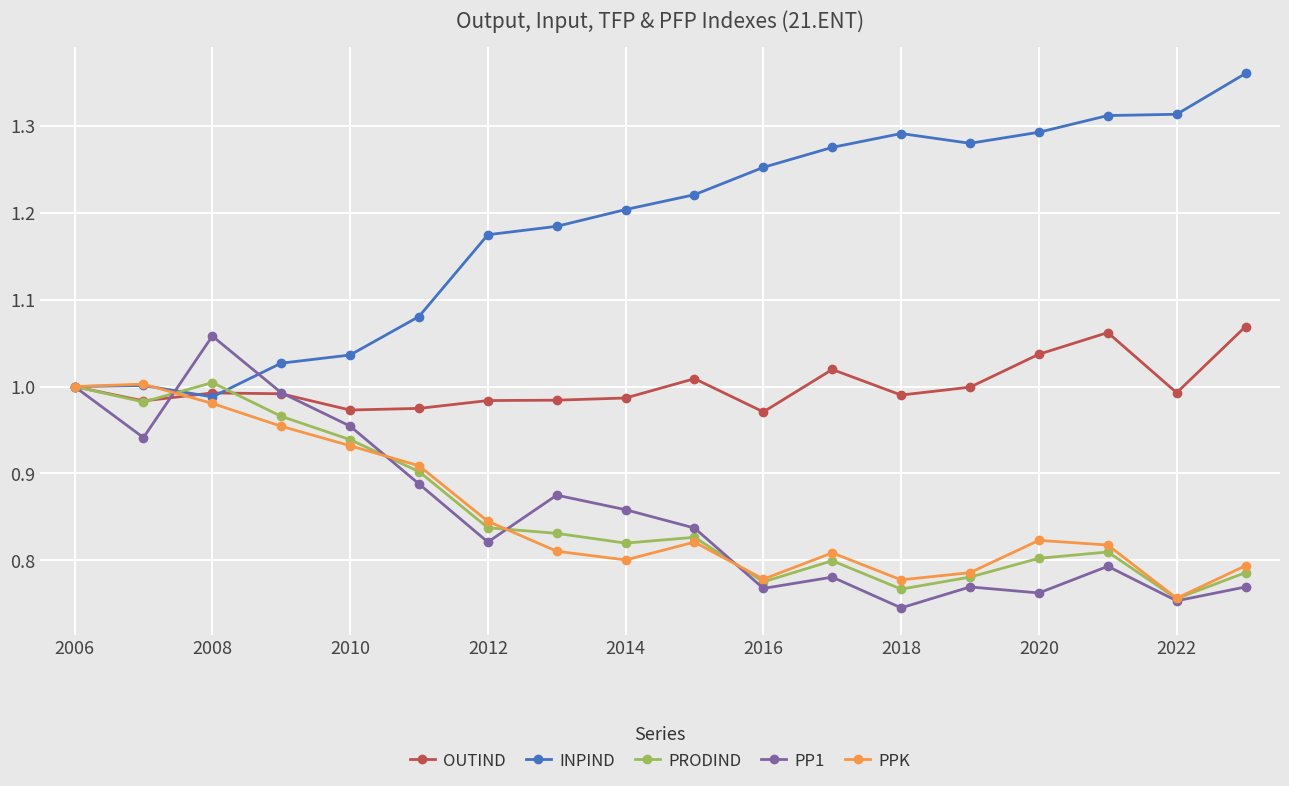

True or false: PP1 has more than 1 interior local peaks.

True